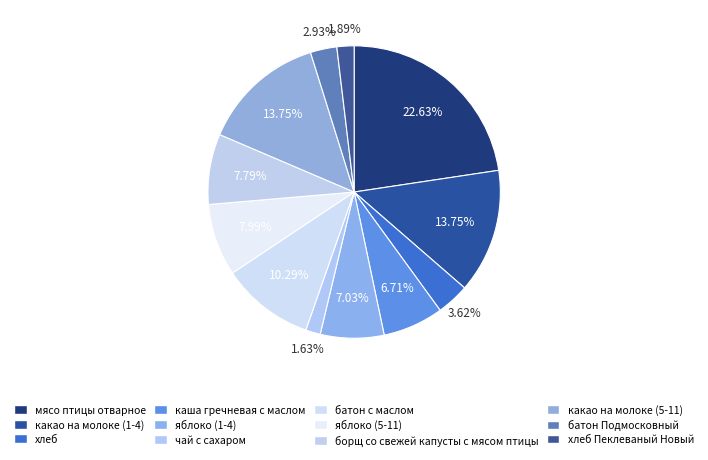

Count the number of slices in the pie.

12